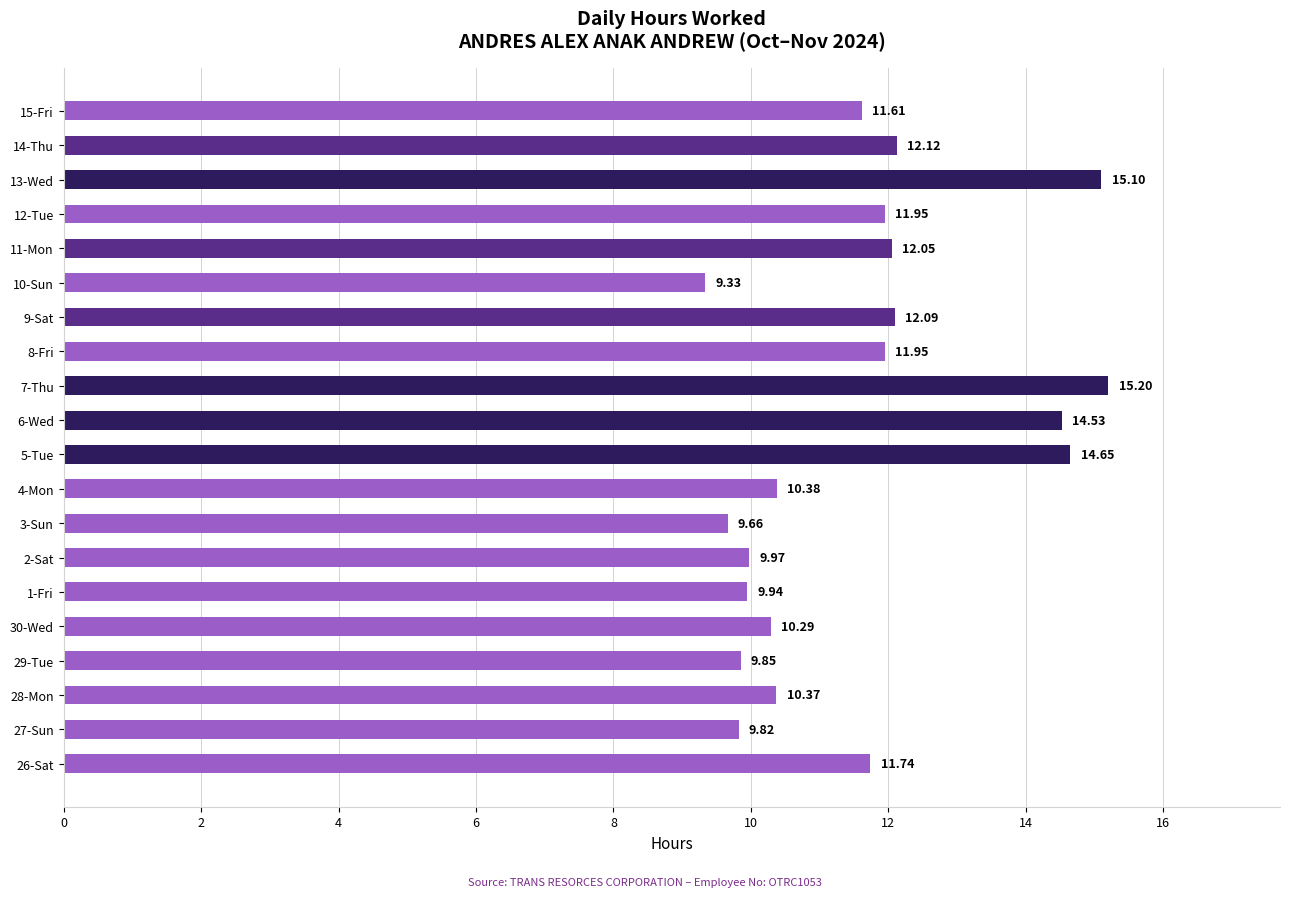

What is the sum of all values?

232.6